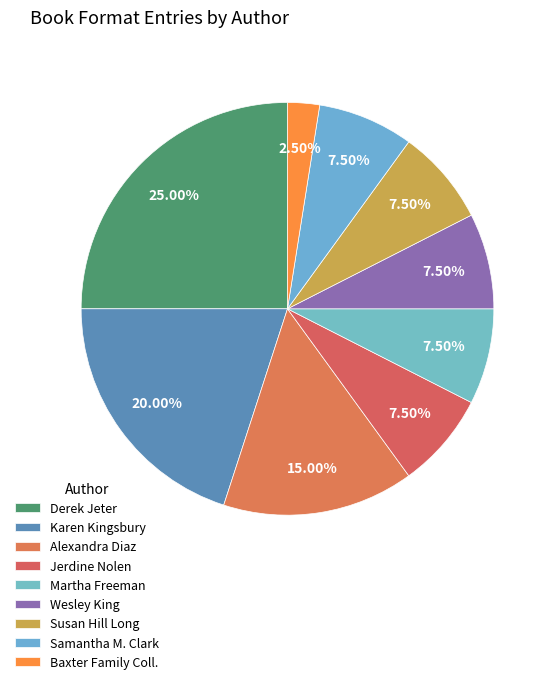

Do Derek Jeter and Susan Hill Long together represent more than half of the pie?

No